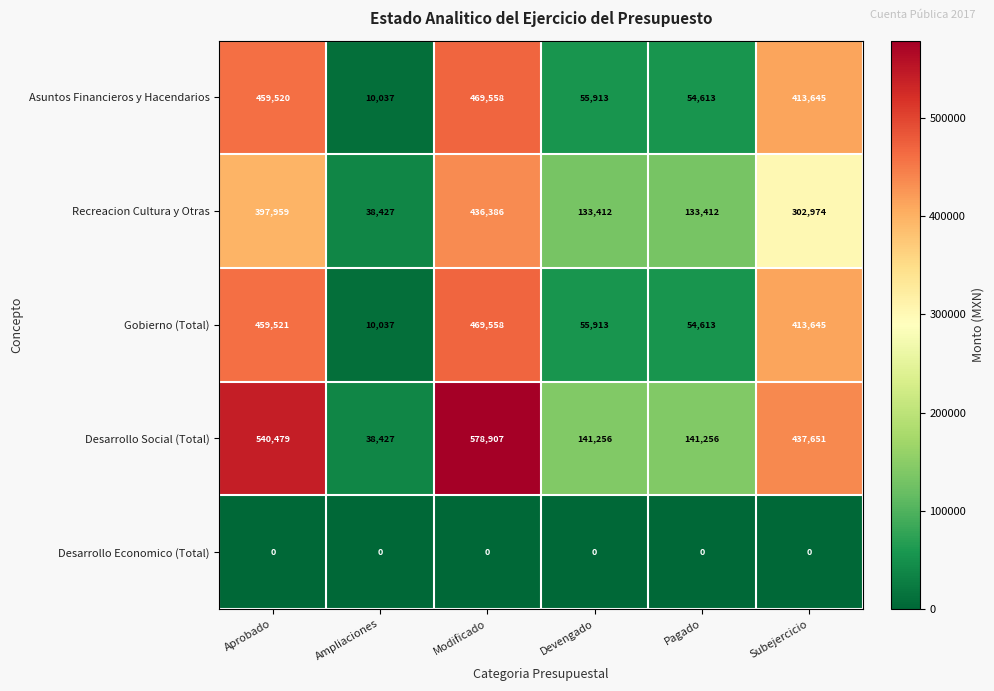

At how many categories does at least one series exceed 21672?

6